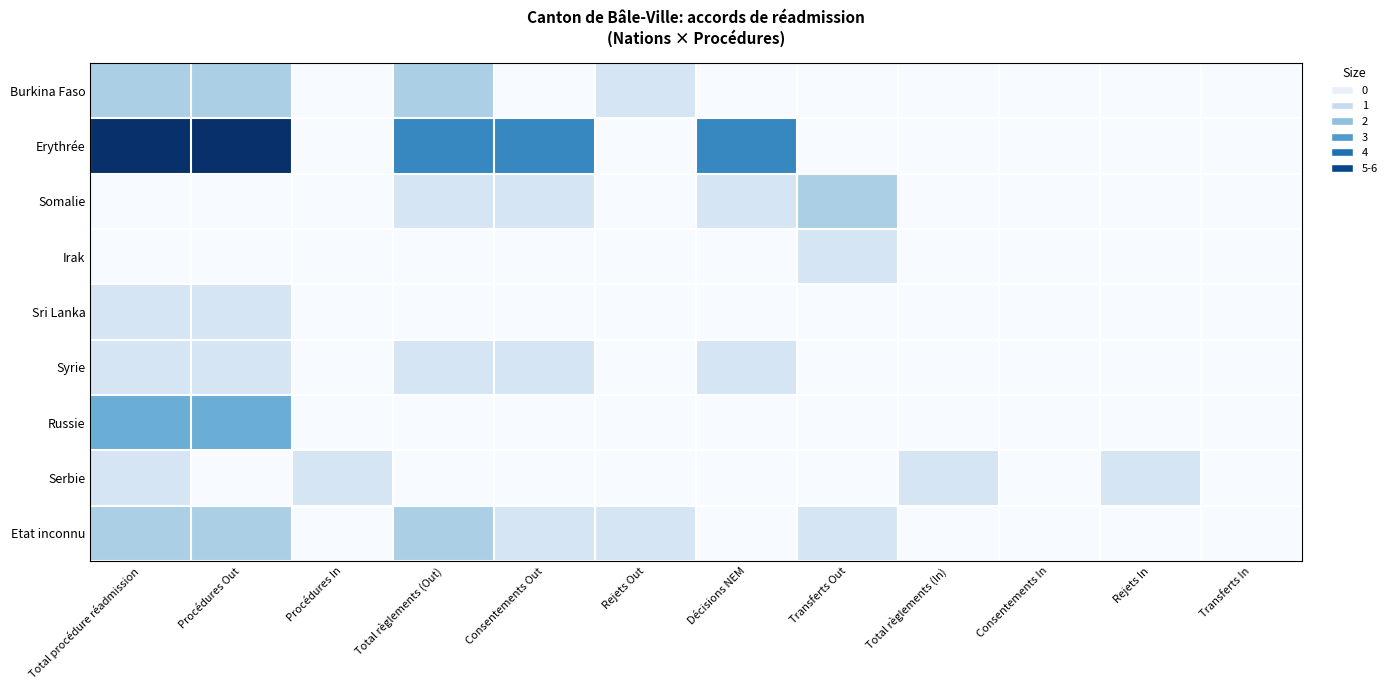

Which series has the widest spread of values?

Erythrée